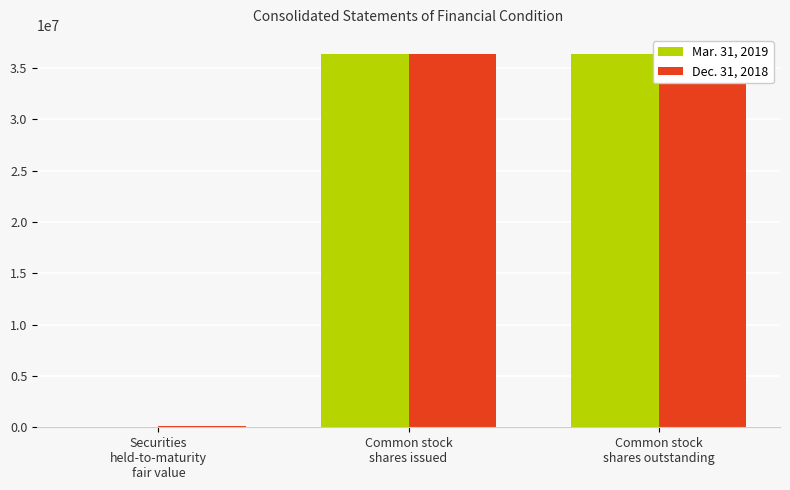

The Dec. 31, 2018 series shows 97739 at Securities
held-to-maturity
fair value. True or false?

True